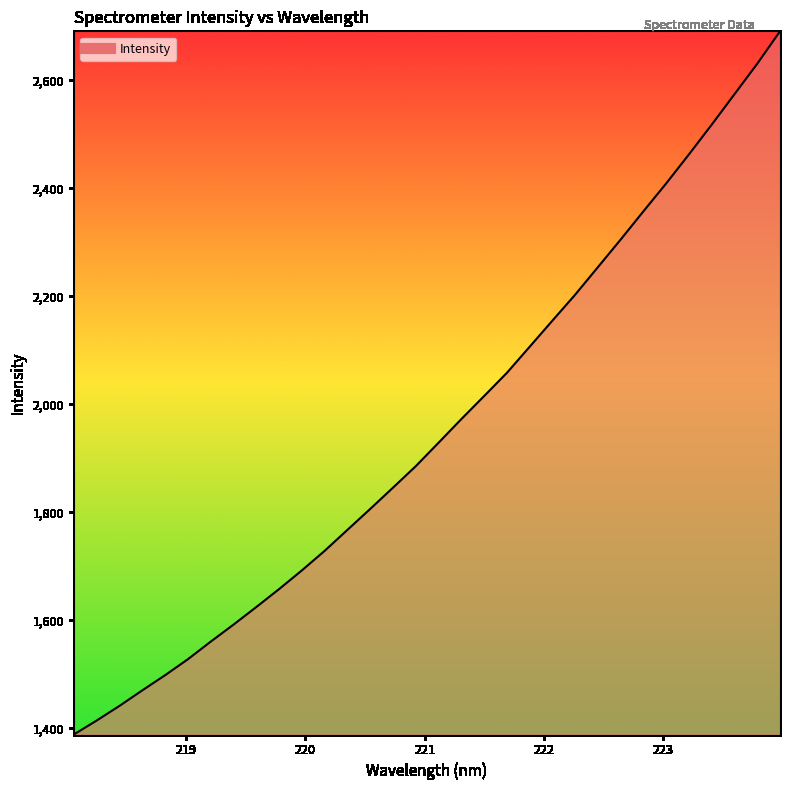

What is the greatest value displayed?

2690.9